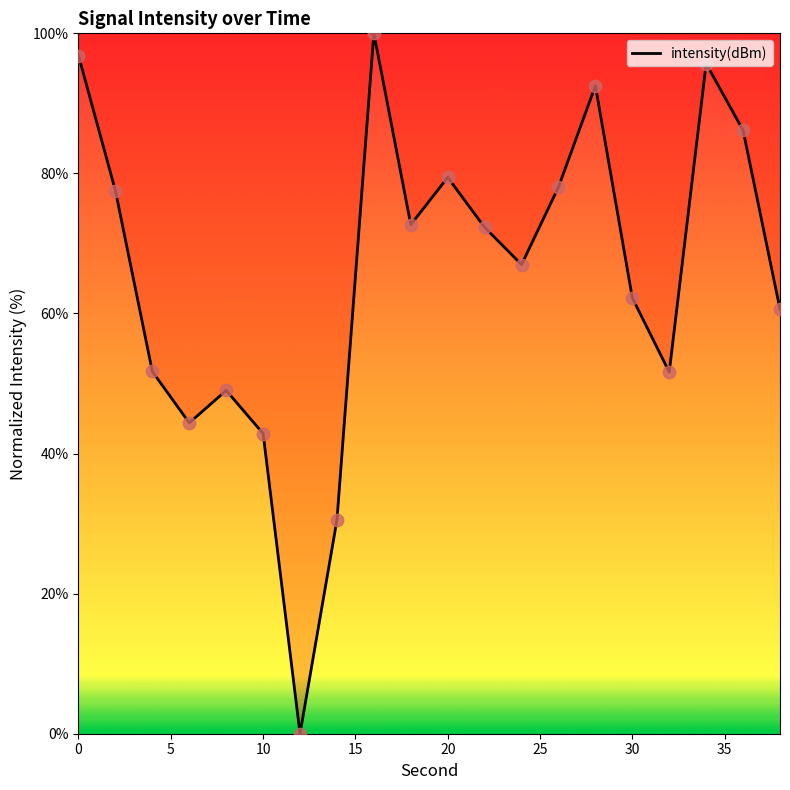

What is the maximum value shown in the chart?

100.0